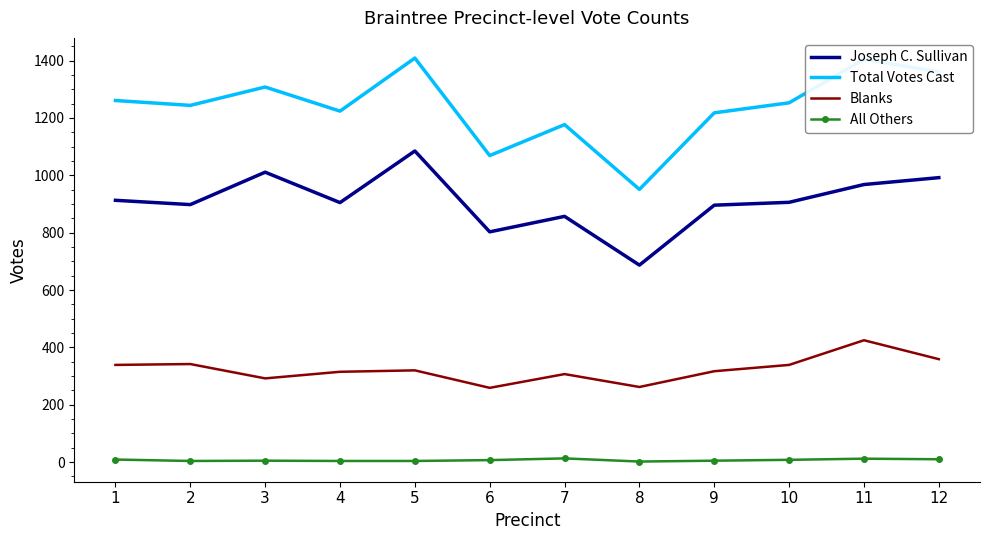

True or false: Total Votes Cast and Blanks intersect in this chart.

False